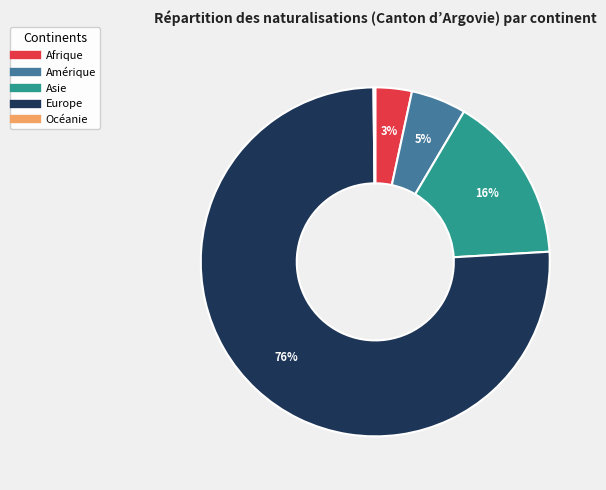

The Afrique slice represents 3% of the pie. True or false?

True